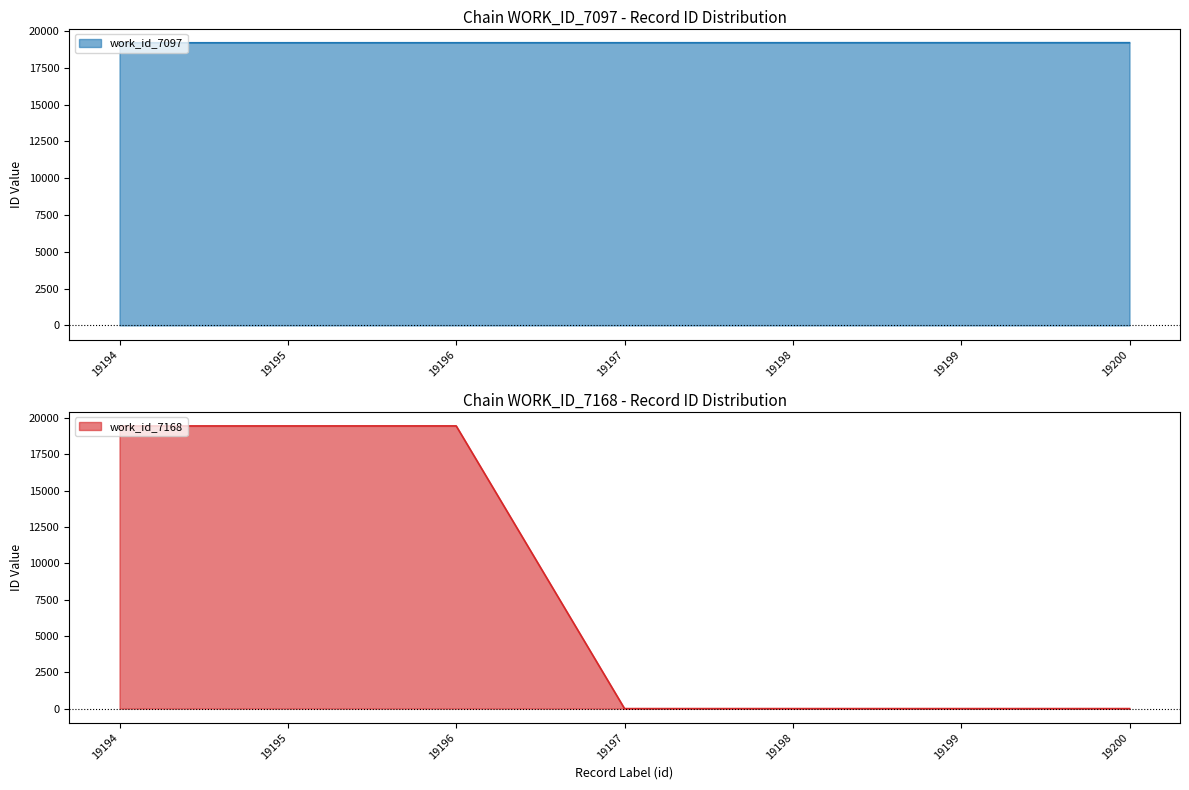

What is the average value of the work_id_7168 series?

8336